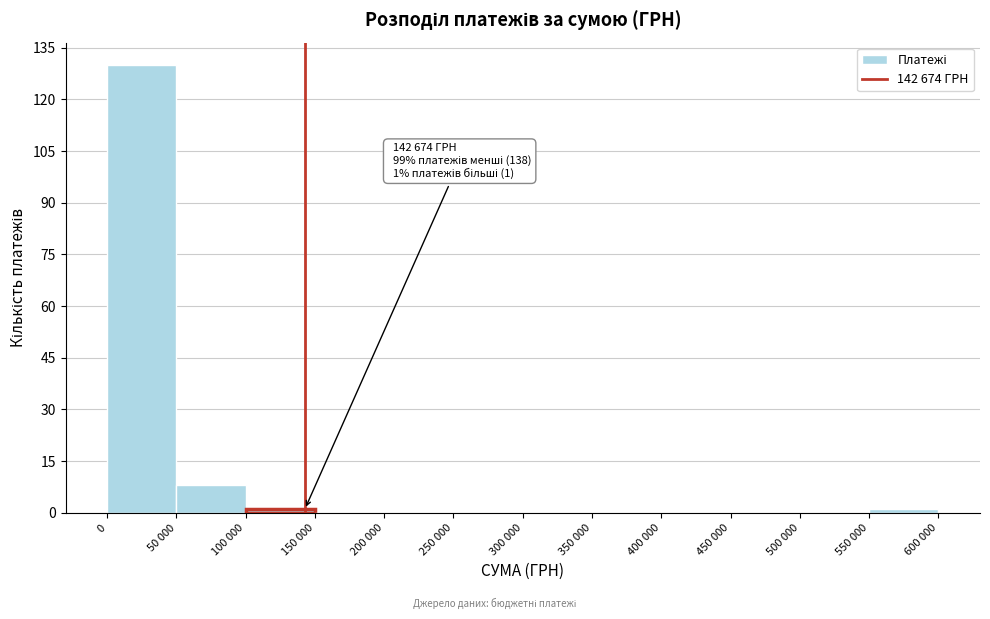

Reading left to right, list all the values displayed in this chart.

0=130	50 000=8	100 000=1	150 000=0	200 000=0	250 000=0	300 000=0	350 000=0	400 000=0	450 000=0	500 000=0	550 000=1